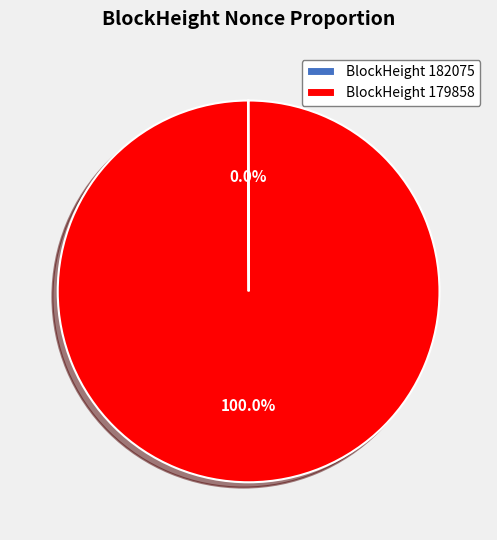

Is there any slice that represents more than half of the pie?

Yes